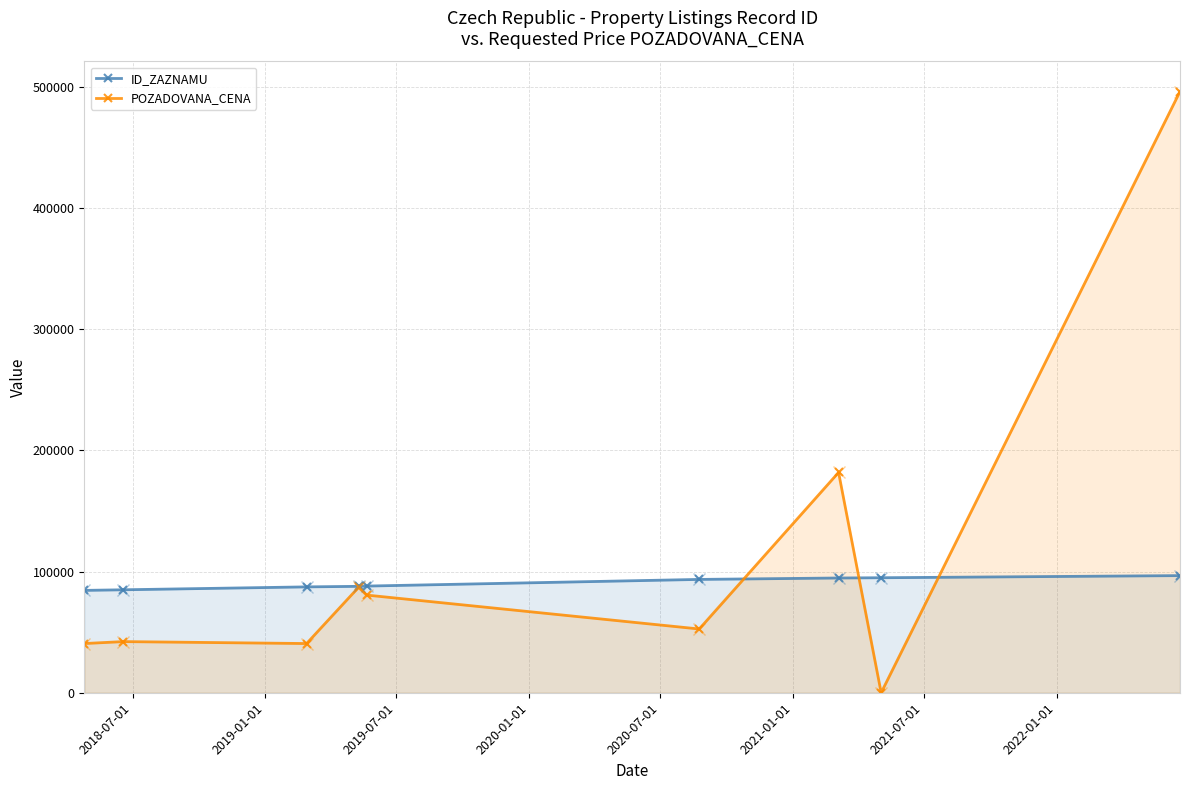

At how many categories does at least one series exceed 137562?

2